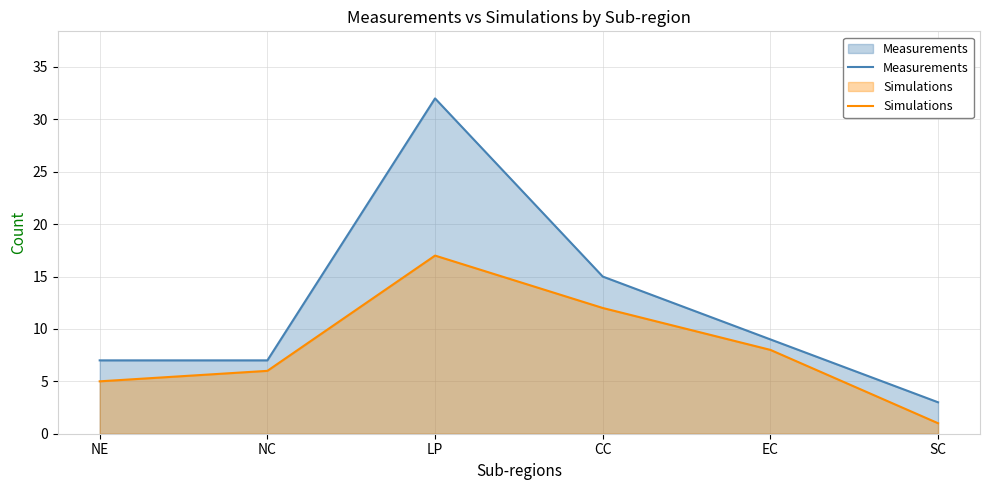

True or false: Measurements has more than 1 points higher than both neighbors.

False